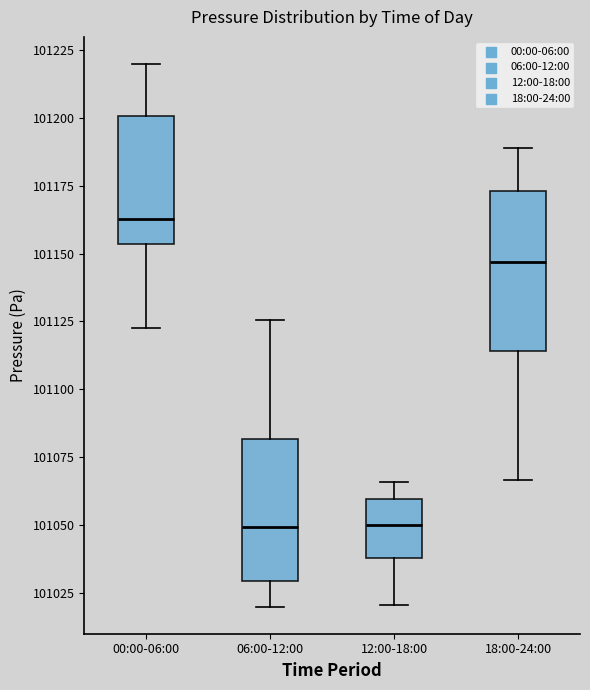

Which box has the highest median line?

00:00-06:00